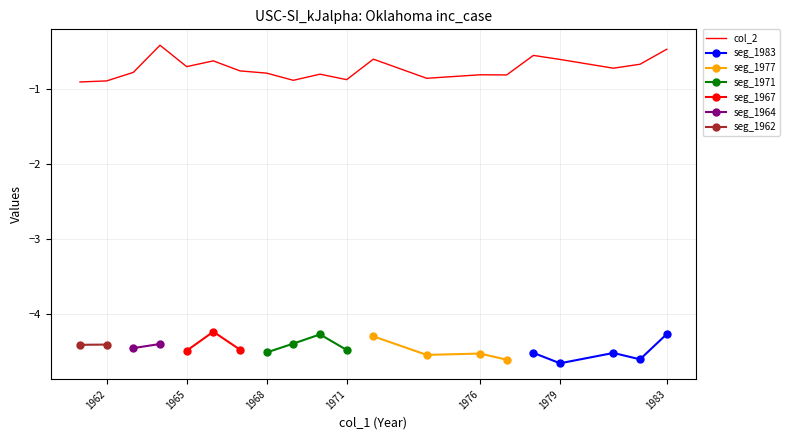

True or false: the data has more than 0 interior local peaks.

True